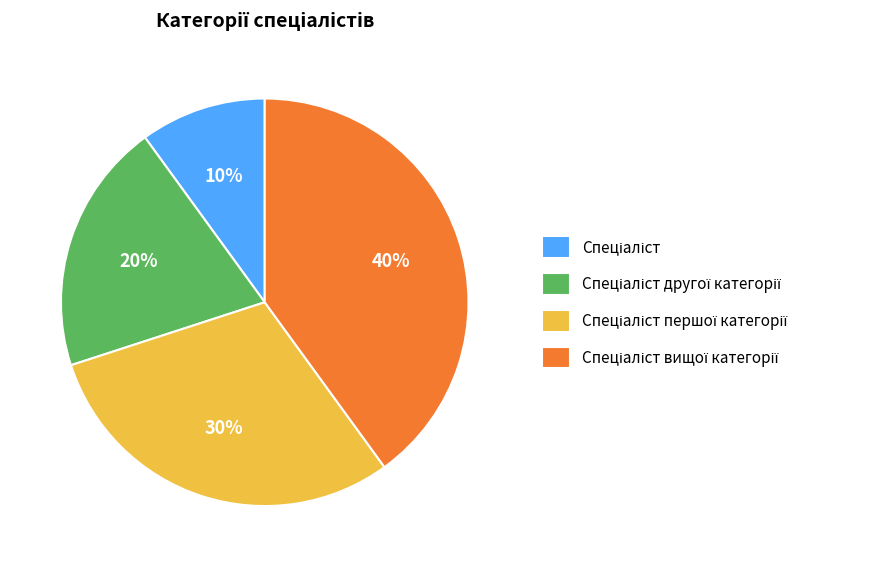

Is there a majority slice in this chart?

No